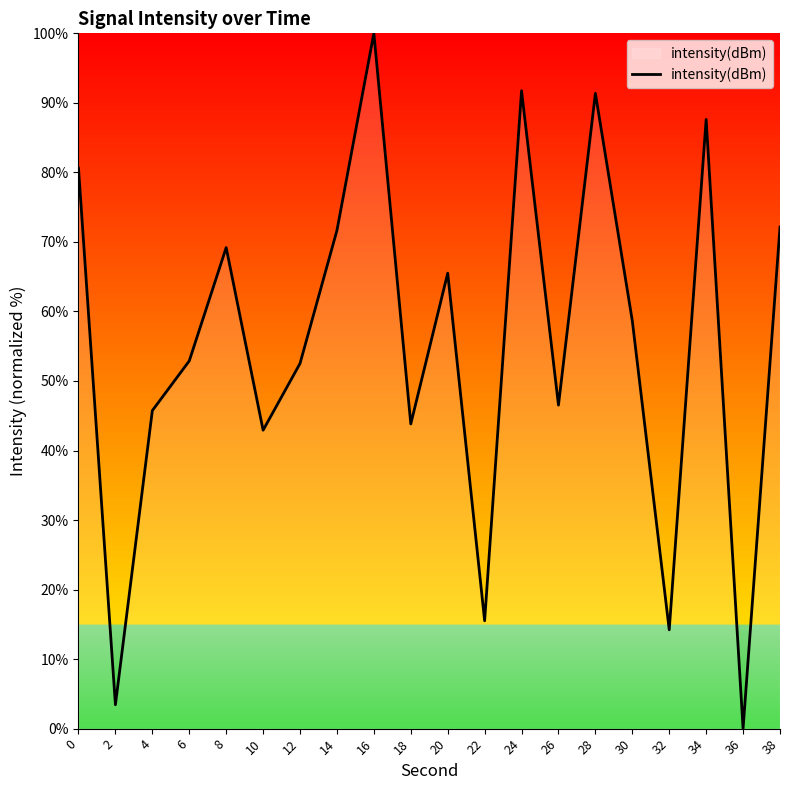

The value at 6 is 52.9. True or false?

True